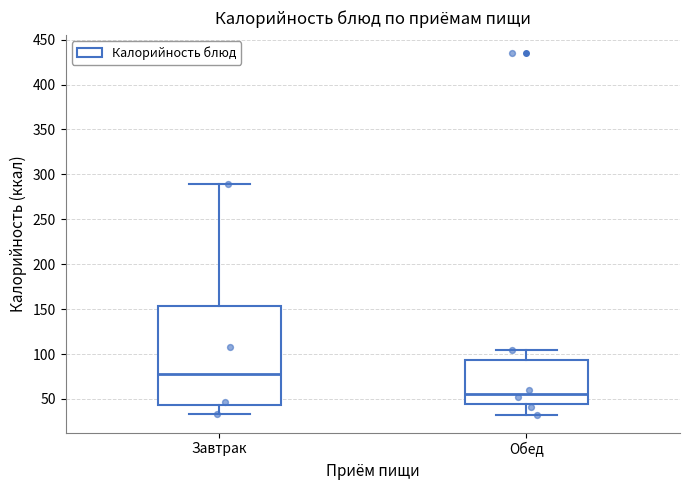

Which box's median line is the lowest?

Обед